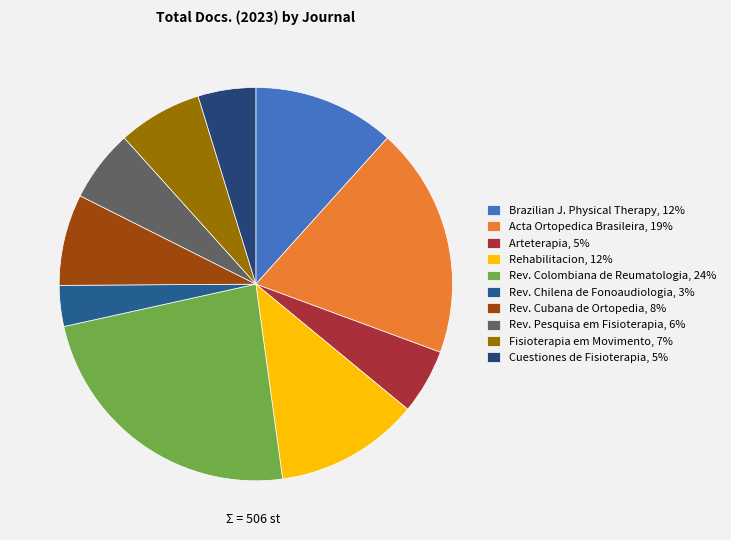

Count the number of slices in the pie.

10